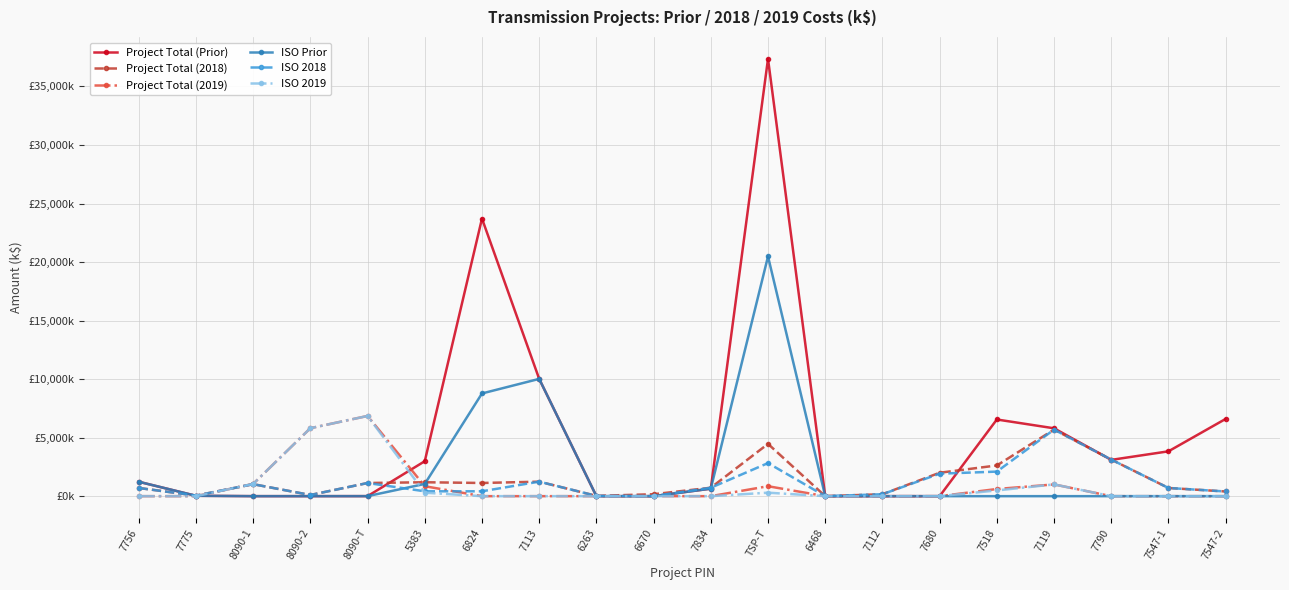

List the series in order of their peak value, highest first.

Project Total (Prior), ISO Prior, Project Total (2019), ISO 2019, Project Total (2018), ISO 2018